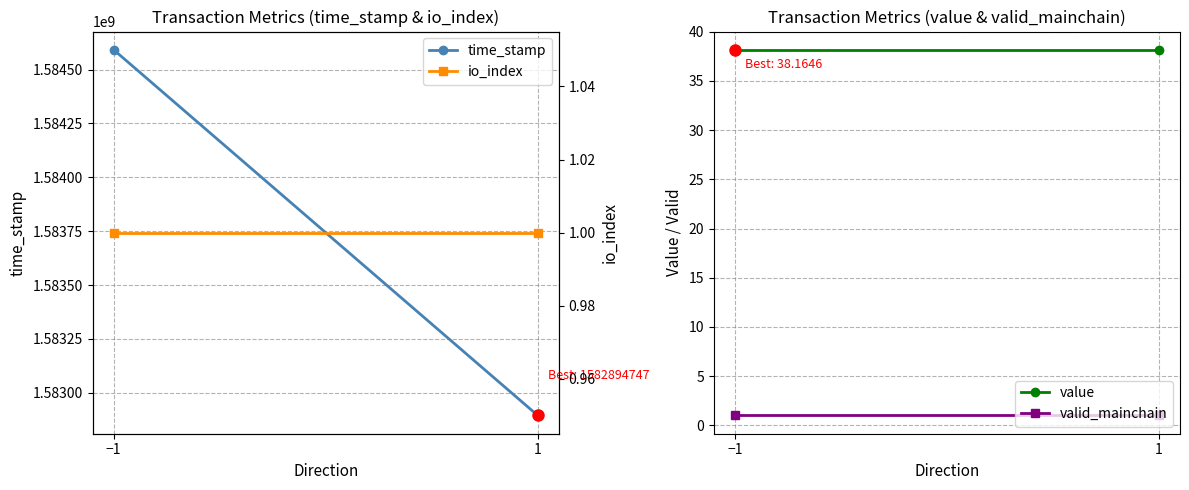

How many distinct data groups are displayed?

4